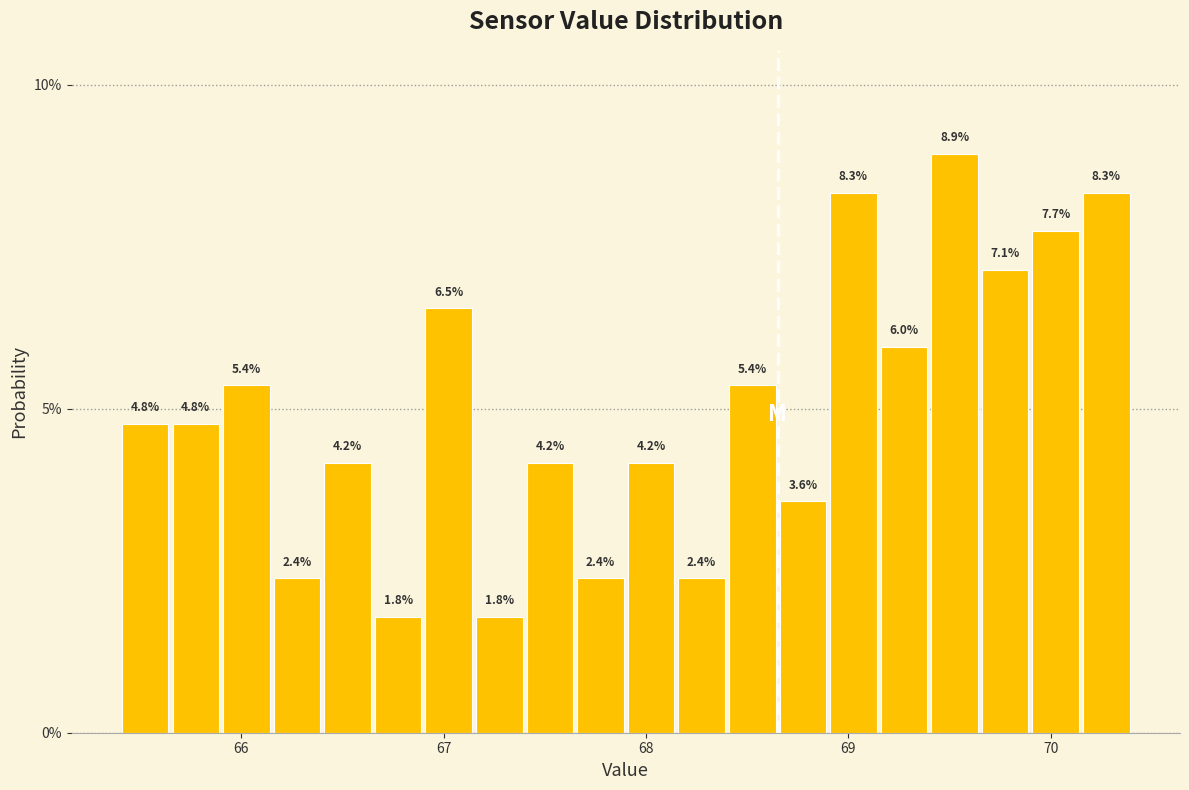

Around what value on the x-axis is the tallest bar? Give the approximate position of its centre, as read against the axis.

69.5